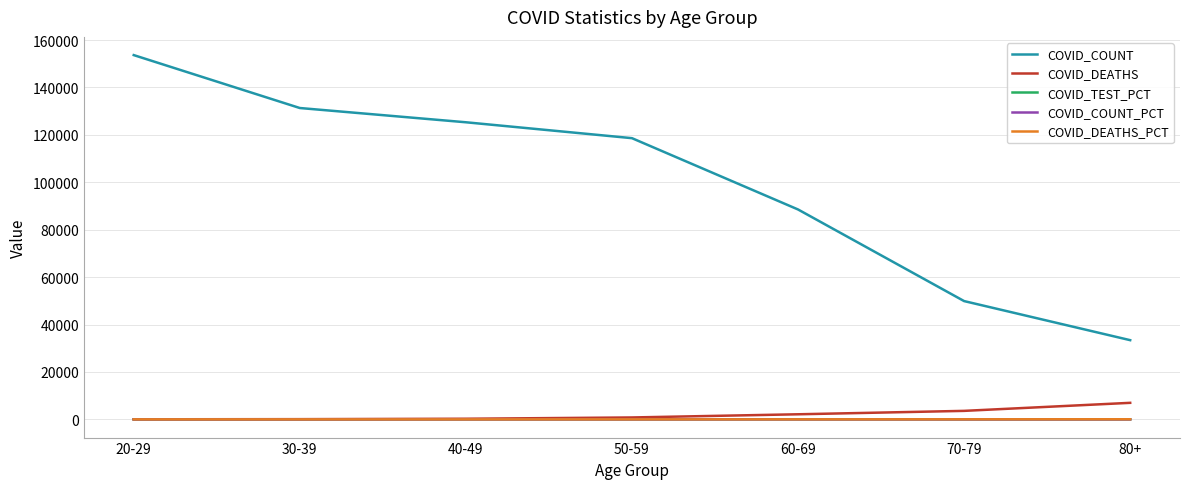

What value does the COVID_DEATHS series have at 60-69?

2147.0